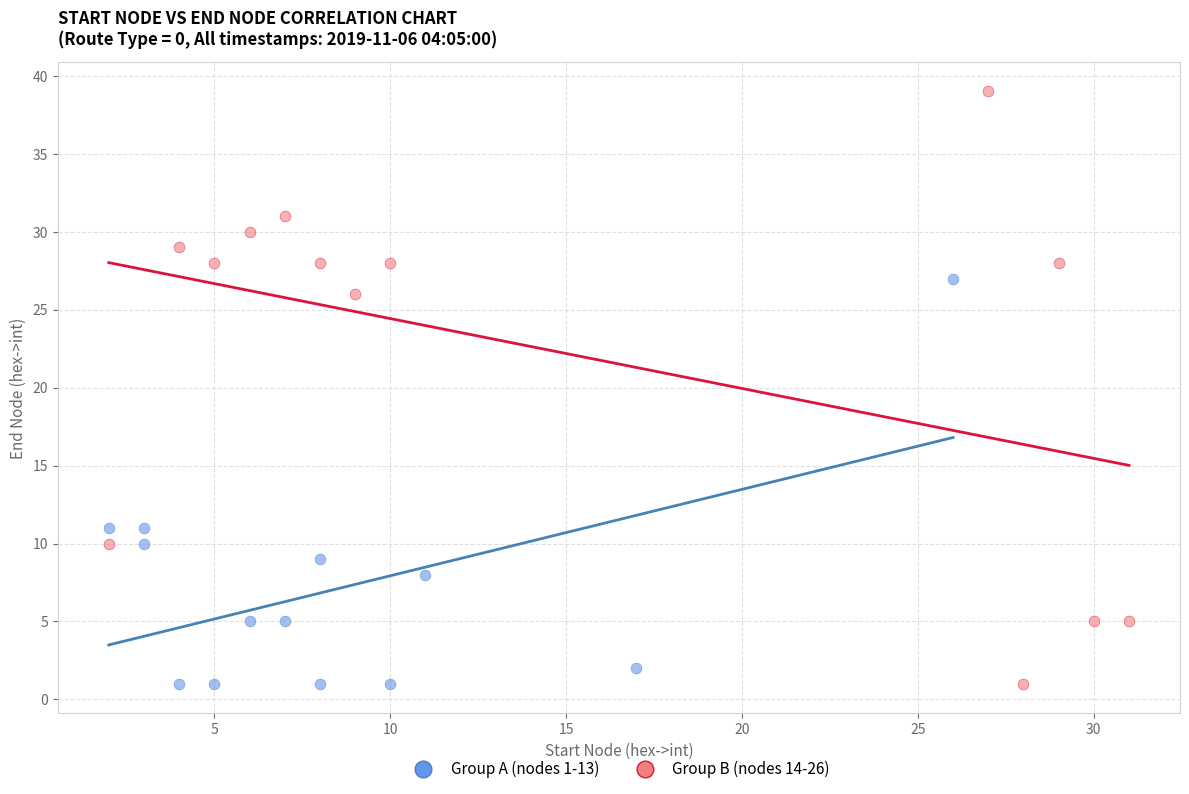

Which series contains the highest Y value?

Group B (nodes 14-26)